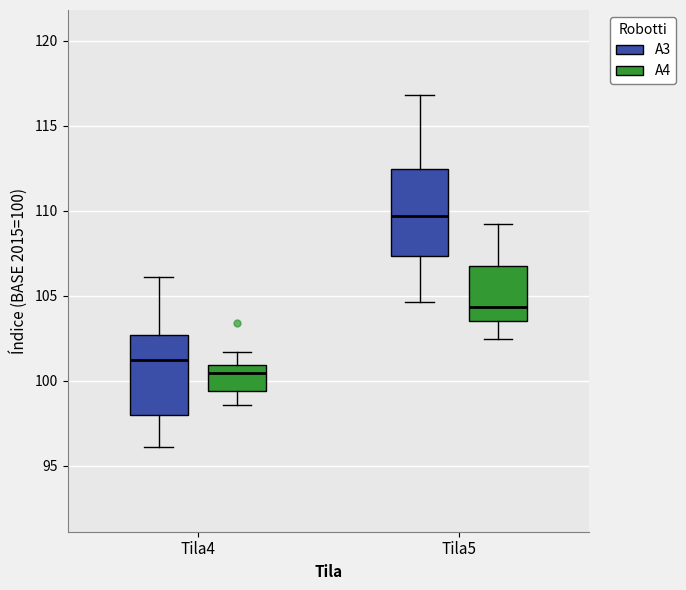

Reading left to right, read every box against the y-axis: the position of its median line, the range the box covers, and the ends of its whiskers. The values are not printed on the chart, so give them approximately, as read against the axis.

Tila4 (A3): median 101.0, box 98.0 to 102.5, whiskers 96.0 to 106.0
Tila4 (A4): median 100.5, box 99.5 to 101.0, whiskers 98.5 to 101.5
Tila5 (A3): median 109.5, box 107.5 to 112.5, whiskers 104.5 to 117.0
Tila5 (A4): median 104.5, box 103.5 to 106.5, whiskers 102.5 to 109.0